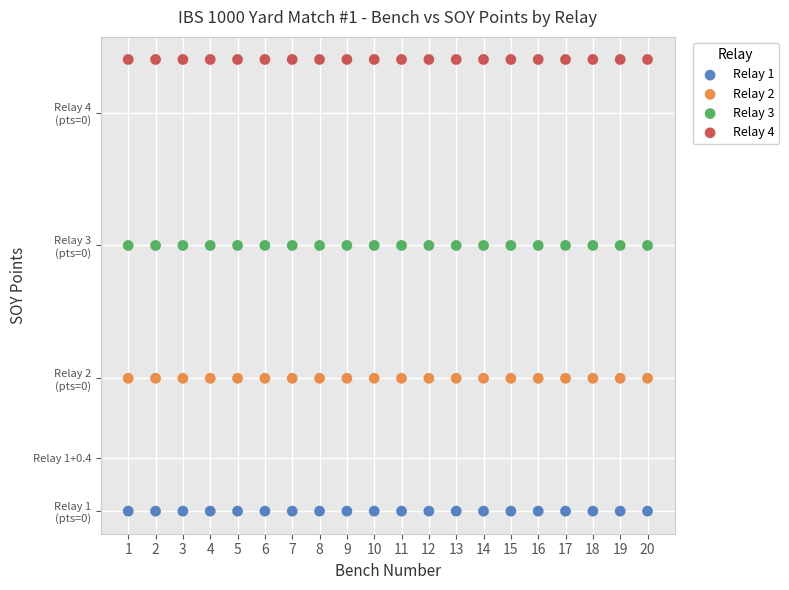

What are all the series names shown in the legend?

Relay 1, Relay 2, Relay 3, Relay 4